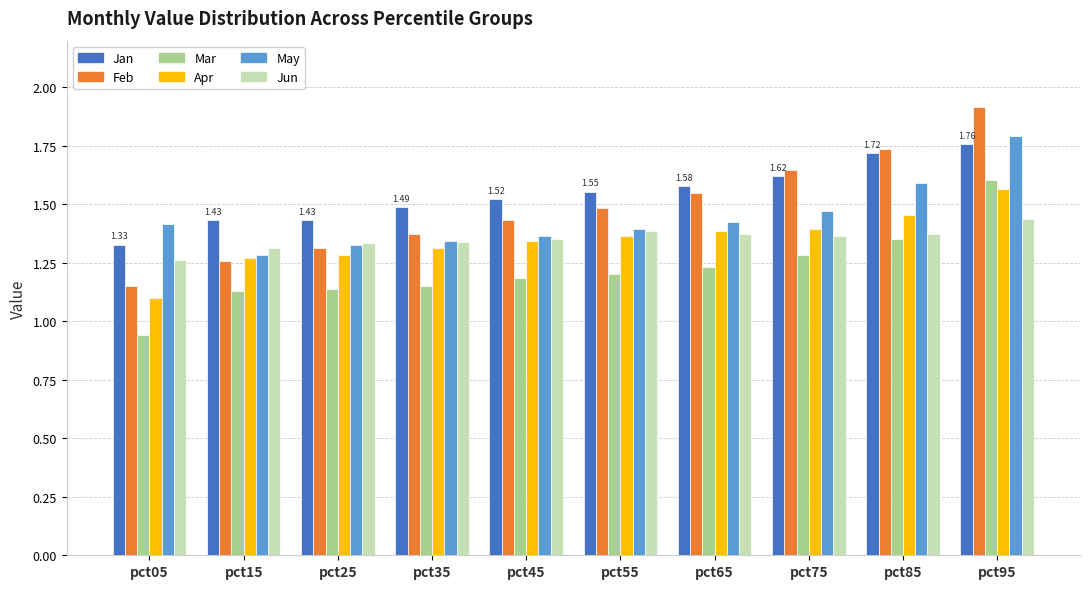

What is the total value across all series at pct35?

8.0